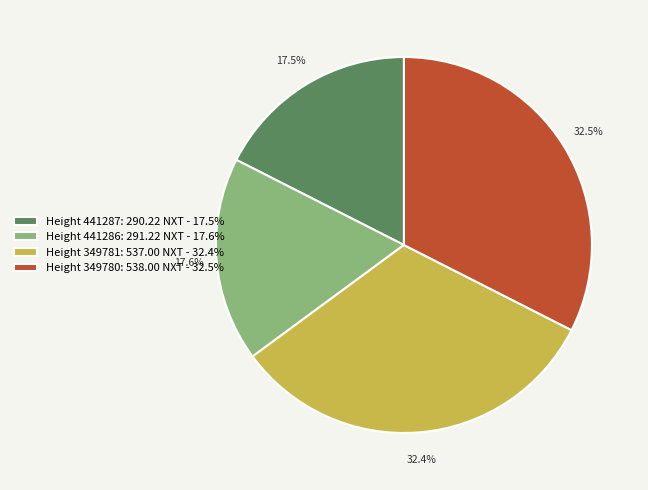

Does any single category account for the majority?

No